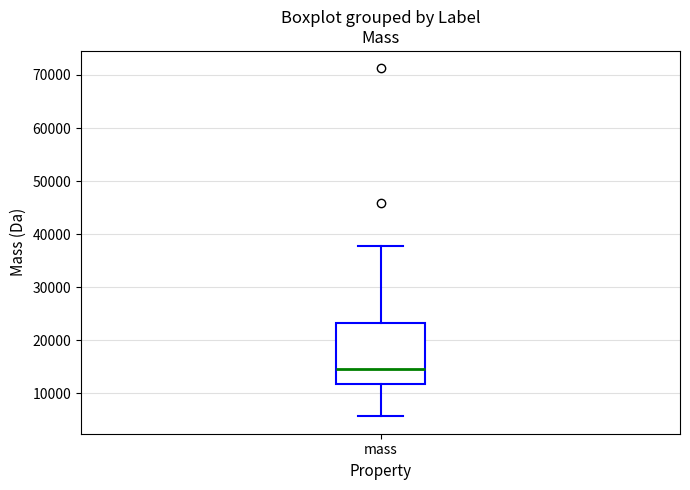

Where is the upper edge of the box for mass on the y-axis? The values are not printed on the chart, so give them approximately, as read against the axis.

23000